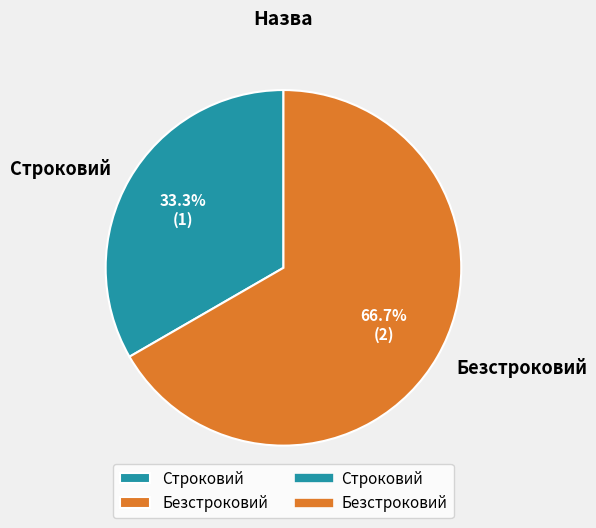

Which has a higher value, Строковий or Безстроковий?

Безстроковий